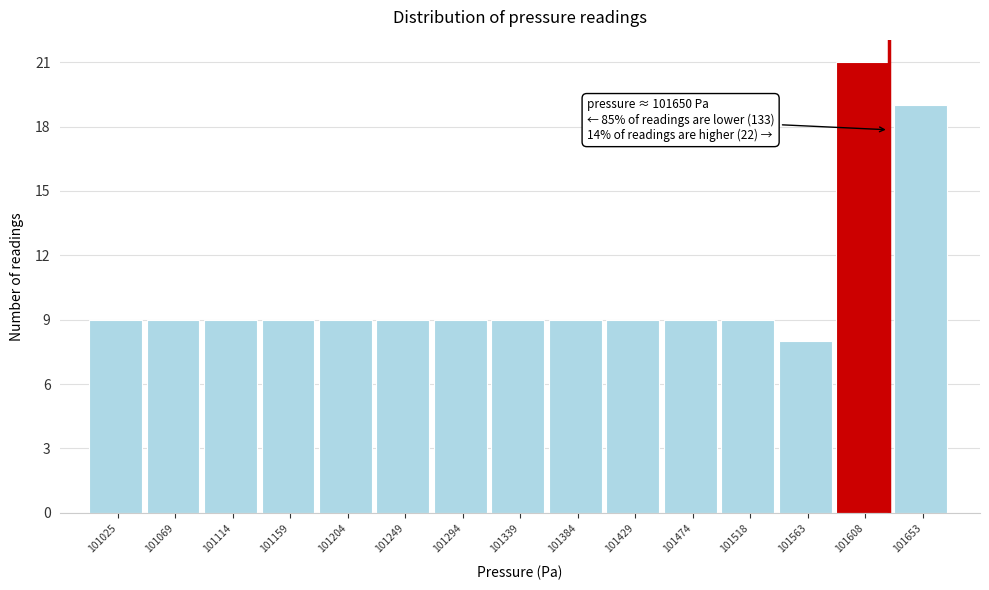

Reading left to right, what are all the values shown in this chart?

9	9	9	9	9	9	9	9	9	9	9	9	8	21	19